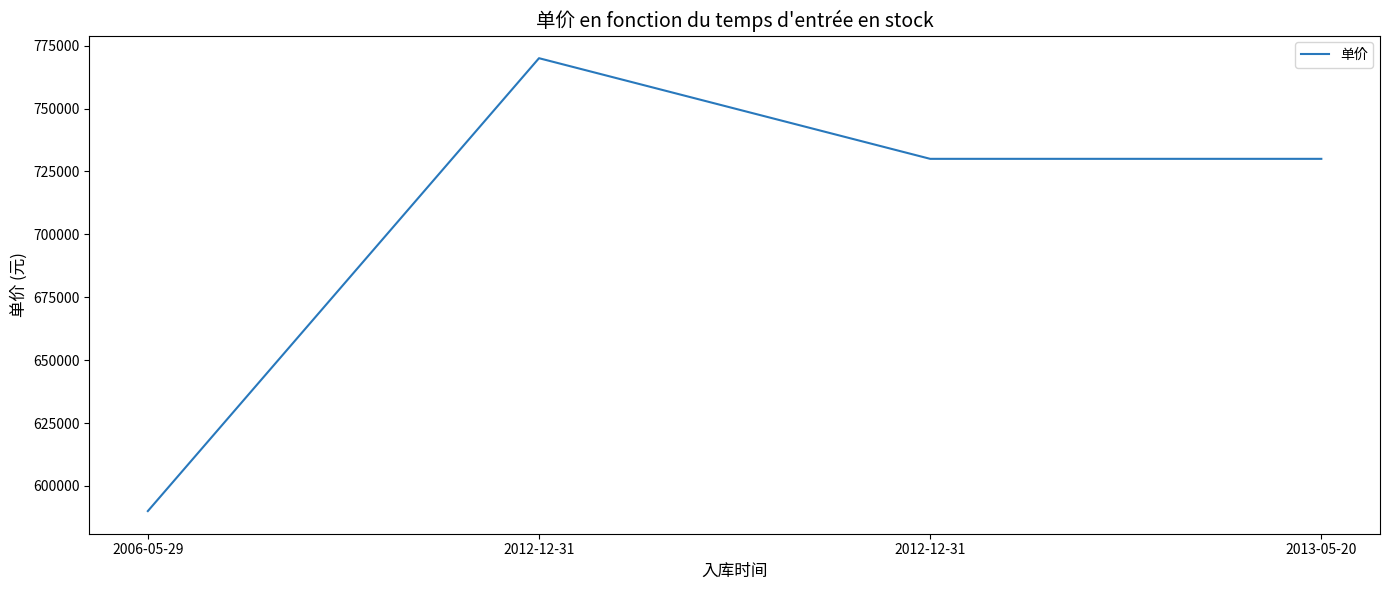

What is the ratio of the value at 2012-12-31 to the value at 2012-12-31?

1.1